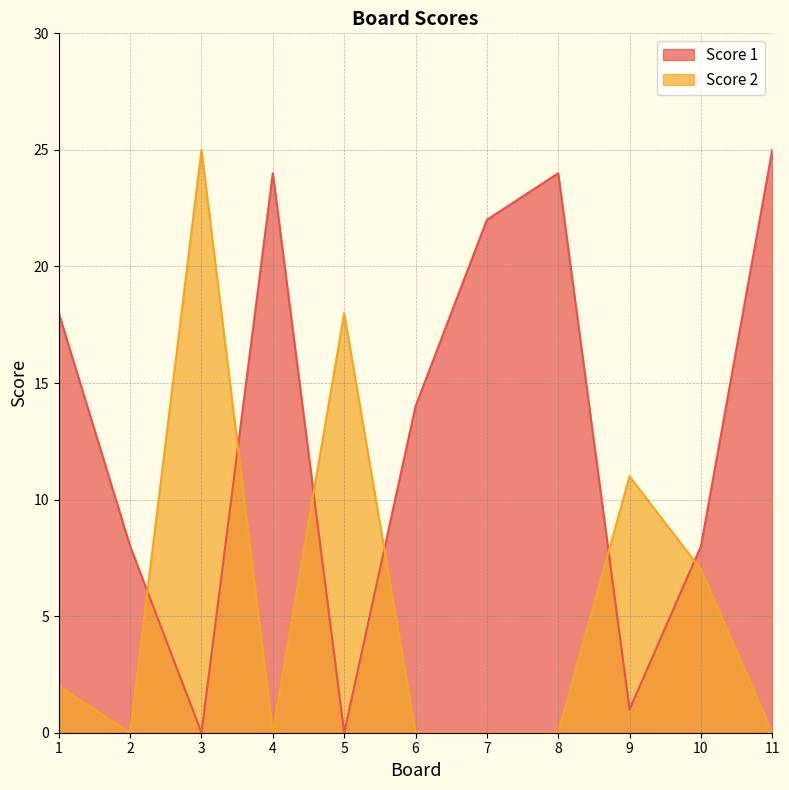

What is the approximate value of Score 1 at 11, to the nearest 5?

25